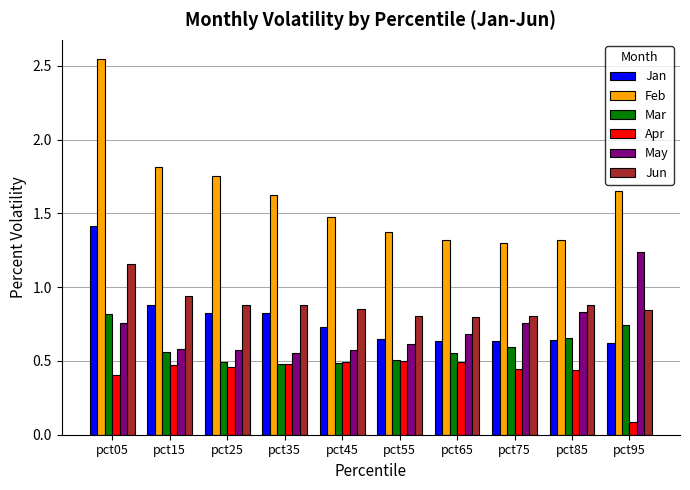

Is the value of Jun at pct95 greater than the value of Apr at pct35?

Yes